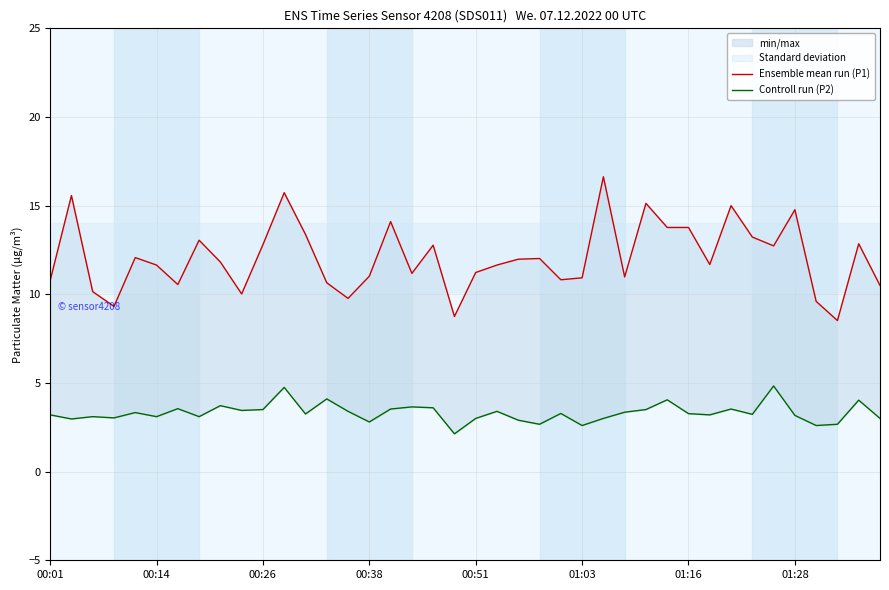

Where does the Controll run (P2) series first go above 3?

00:01